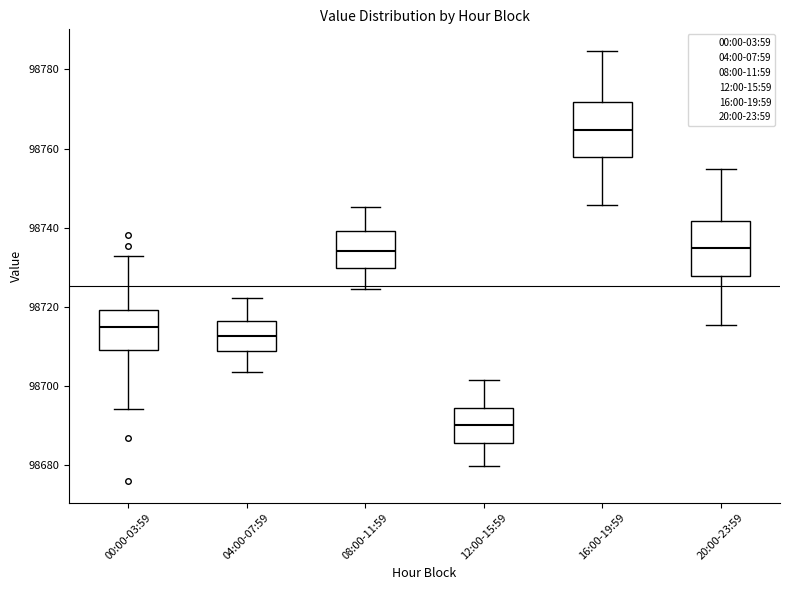

Reading left to right, read every box against the y-axis: the position of its median line, the range the box covers, and the ends of its whiskers. The values are not printed on the chart, so give them approximately, as read against the axis.

00:00-03:59: median 98714, box 98708 to 98720, whiskers 98694 to 98732
04:00-07:59: median 98712, box 98708 to 98716, whiskers 98704 to 98722
08:00-11:59: median 98734, box 98730 to 98740, whiskers 98724 to 98746
12:00-15:59: median 98690, box 98686 to 98694, whiskers 98680 to 98702
16:00-19:59: median 98764, box 98758 to 98772, whiskers 98746 to 98784
20:00-23:59: median 98734, box 98728 to 98742, whiskers 98716 to 98754